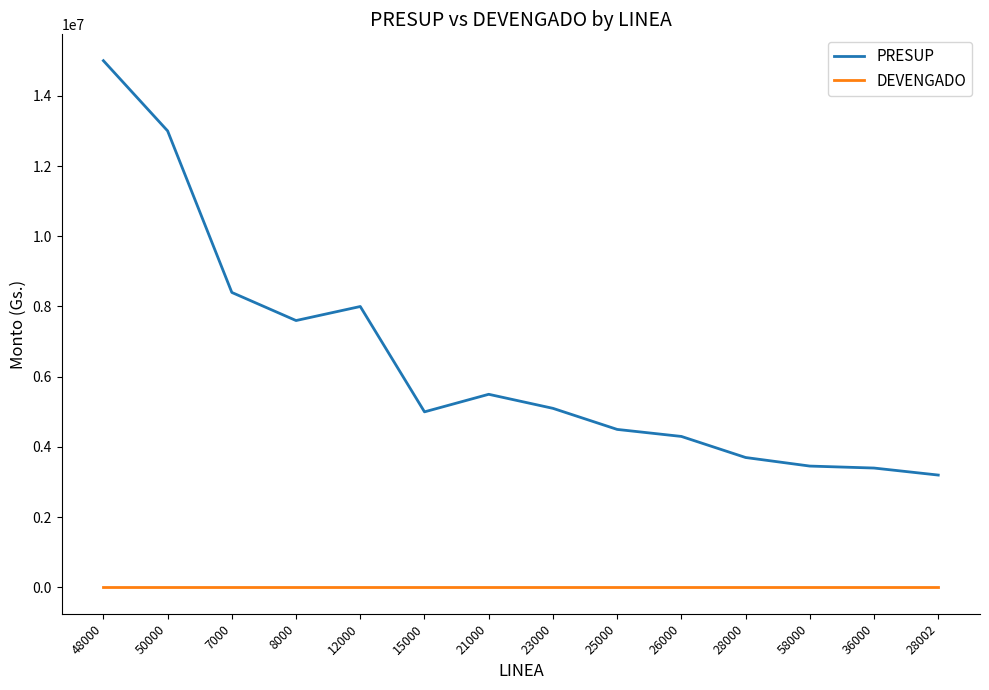

What is the sum of the PRESUP values at 26000 and 36000?

7700000